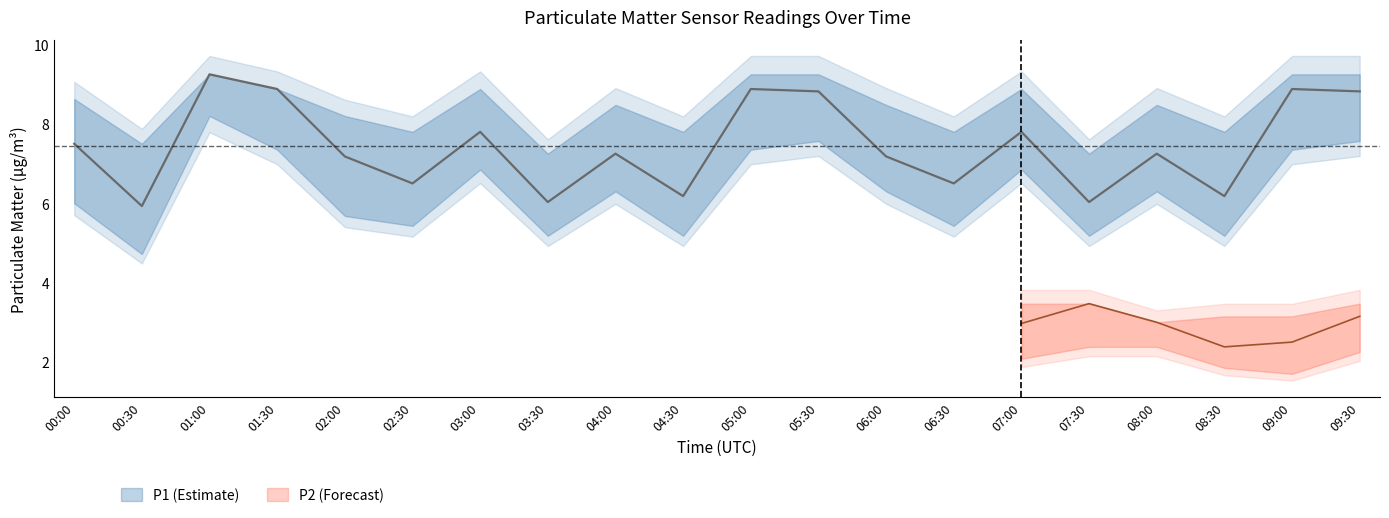

True or false: P2 and P1_lower intersect in this chart.

False